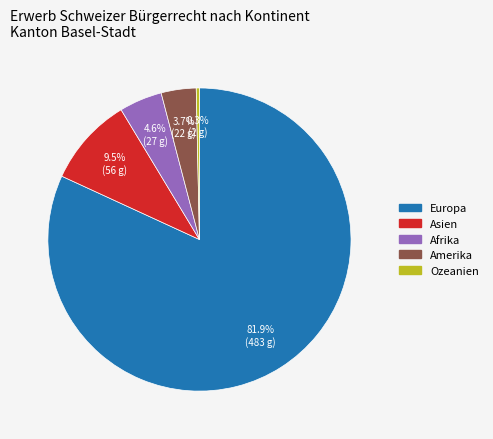

To the nearest percent, what is the difference between the largest and smallest slice percentages?

82%